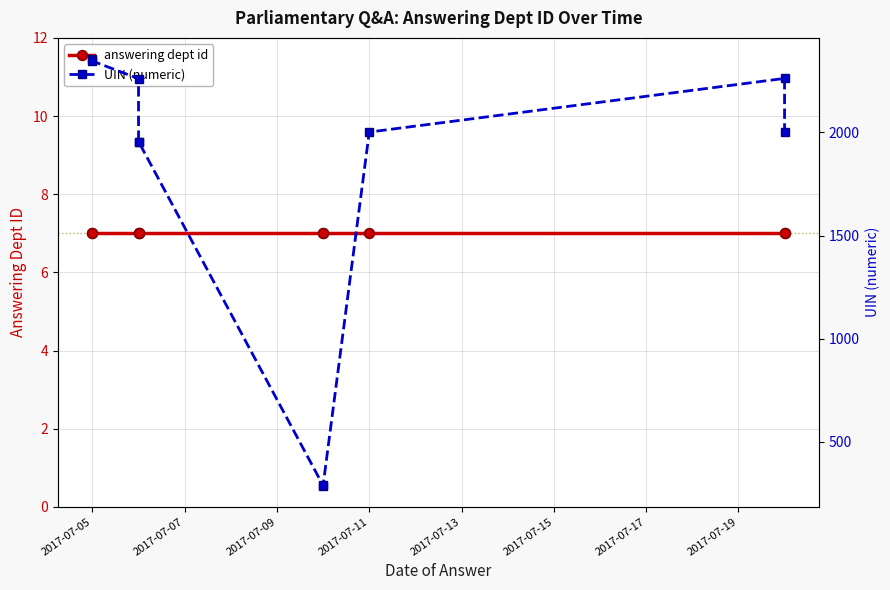

Does the chart display data point markers on the line(s)?

Yes